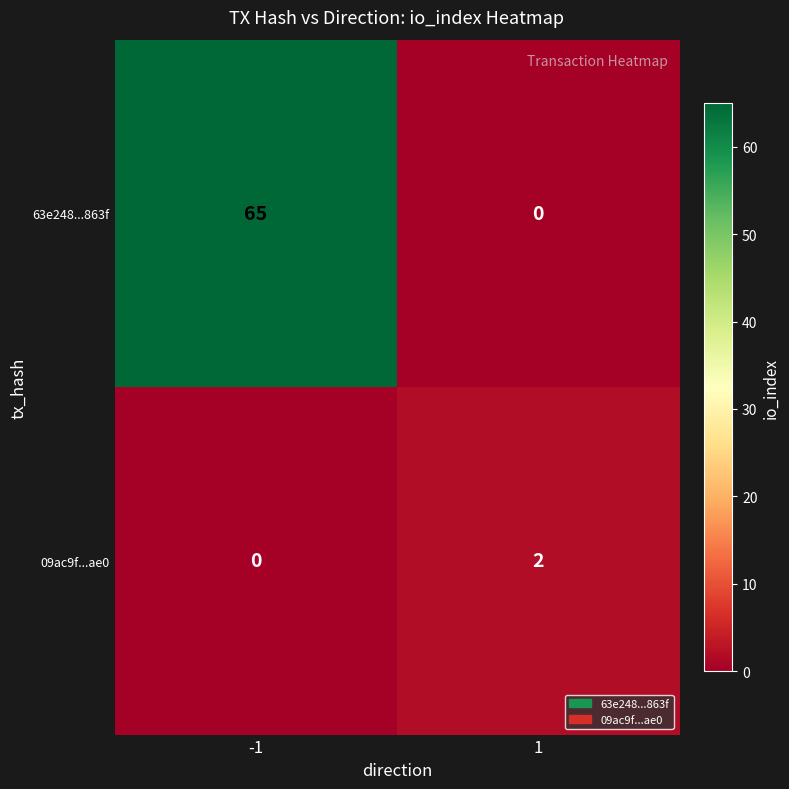

Which series has the largest total across all categories?

63e248...863f